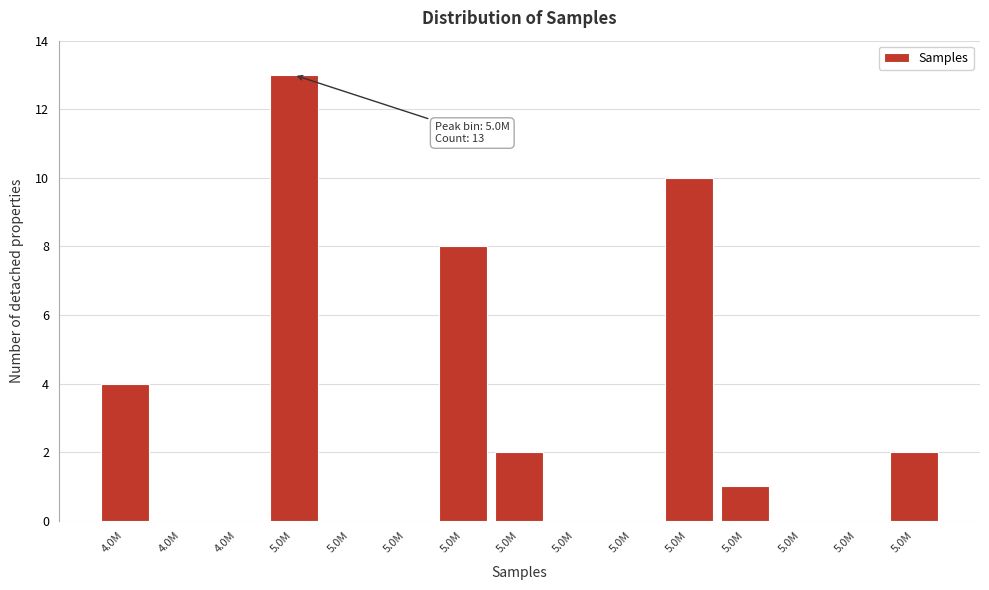

How many series are shown in this chart?

1